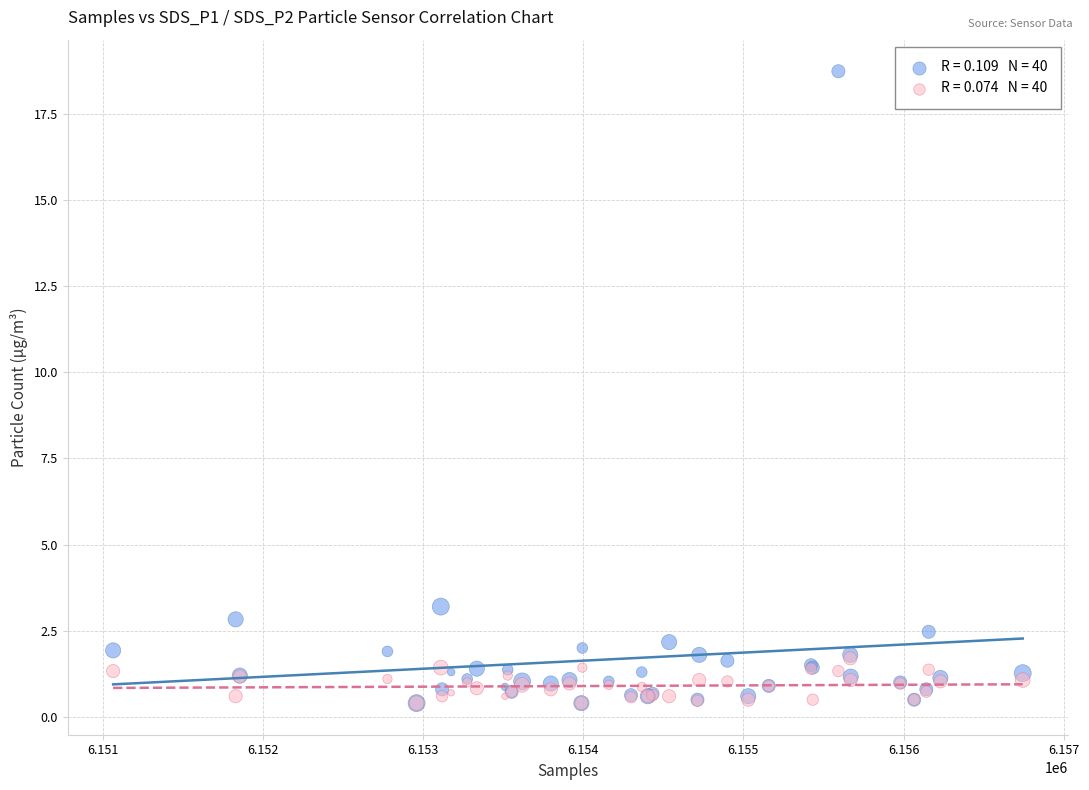

Across all series, what Y value is closest to 9?

3.2